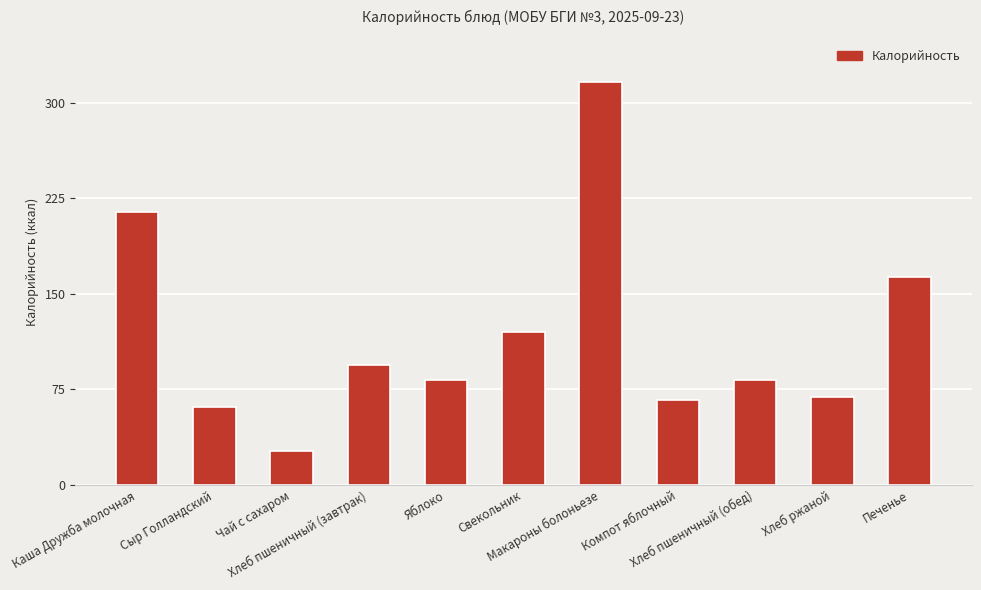

What is the change in value from Каша Дружба молочная to Хлеб пшеничный (завтрак)?

-120